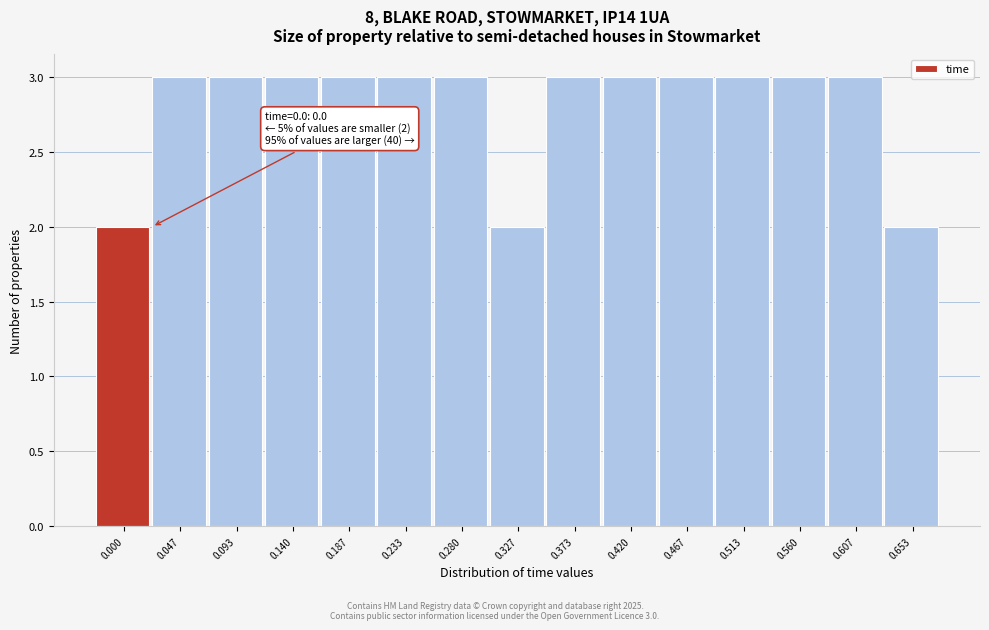

Reading left to right, what are all the values shown in this chart?

0.000=2	0.047=3	0.093=3	0.140=3	0.187=3	0.233=3	0.280=3	0.327=2	0.373=3	0.420=3	0.467=3	0.513=3	0.560=3	0.607=3	0.653=2